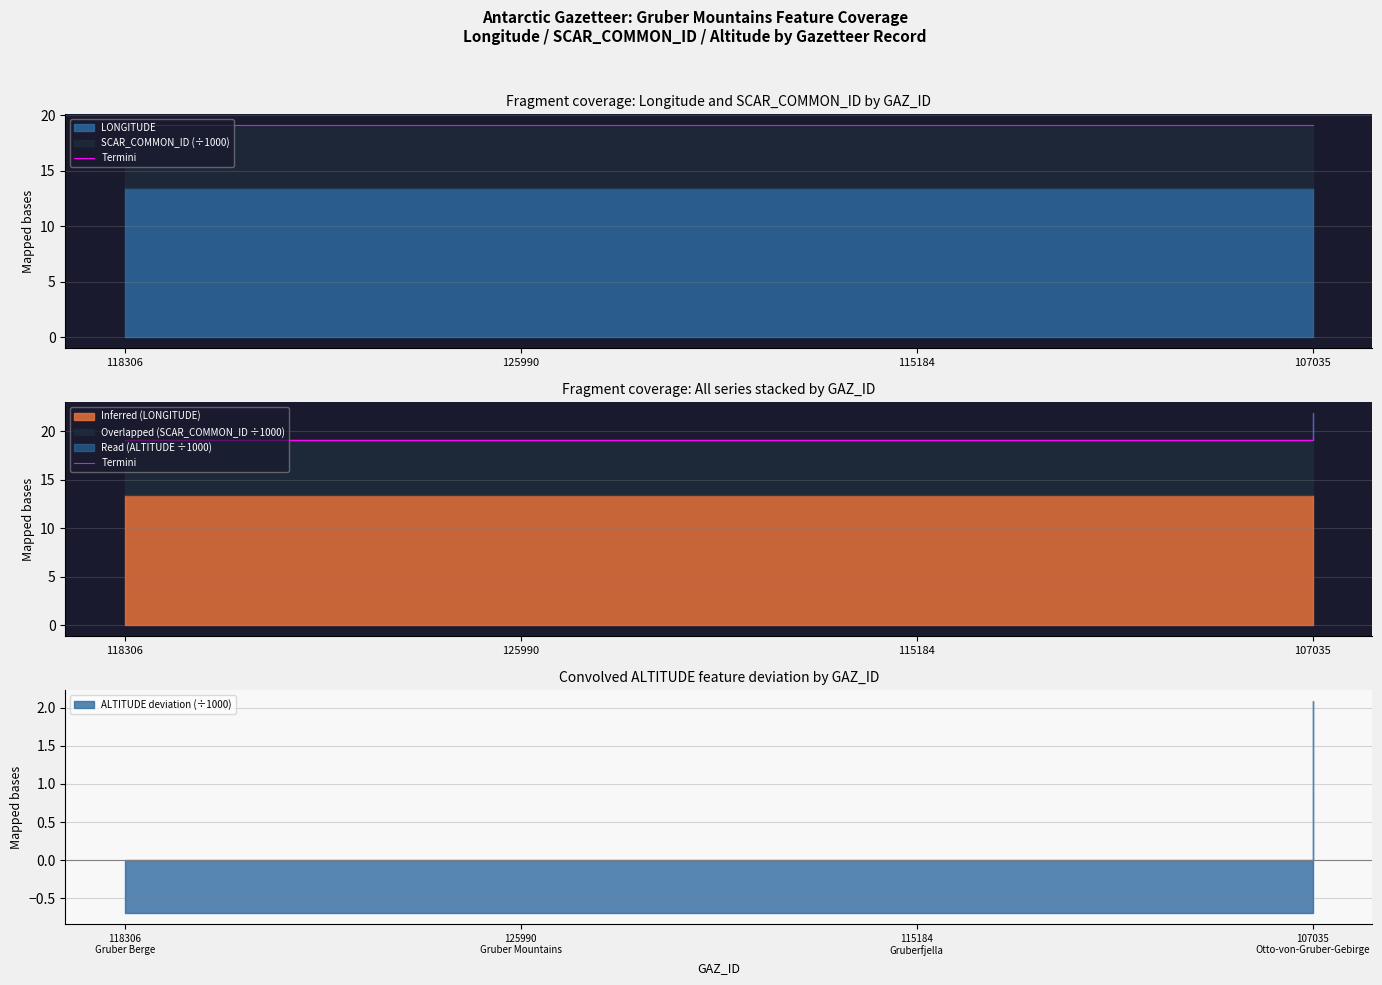

True or false: the data shows 25.4 at 118306.

False